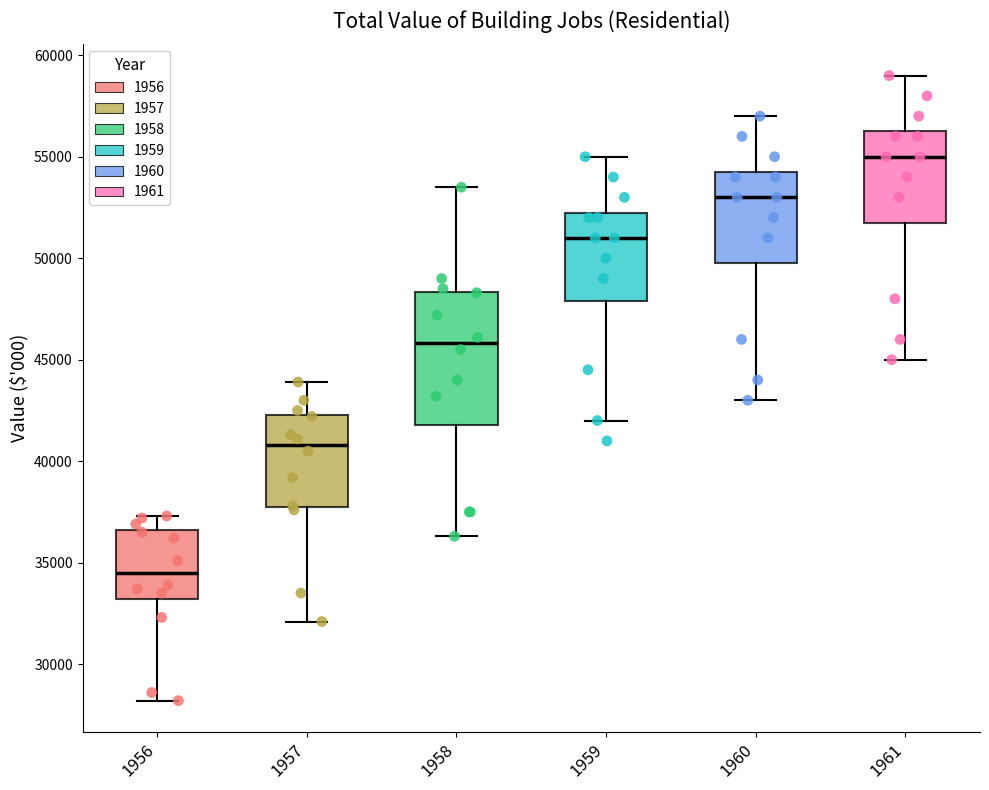

Reading left to right, read every box against the y-axis: the position of its median line, the range the box covers, and the ends of its whiskers. The values are not printed on the chart, so give them approximately, as read against the axis.

1956: median 34500, box 33000 to 36500, whiskers 28000 to 37500
1957: median 41000, box 38000 to 42500, whiskers 32000 to 44000
1958: median 46000, box 42000 to 48500, whiskers 36500 to 53500
1959: median 51000, box 48000 to 52500, whiskers 42000 to 55000
1960: median 53000, box 50000 to 54500, whiskers 43000 to 57000
1961: median 55000, box 52000 to 56500, whiskers 45000 to 59000